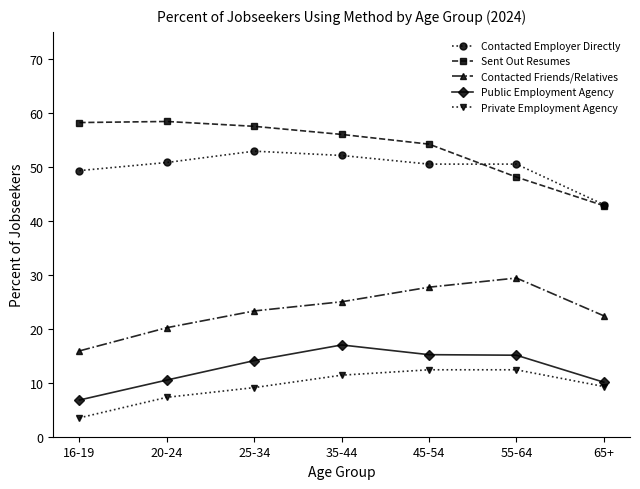

What is the spread (max minus min) of values at 16-19?

54.7